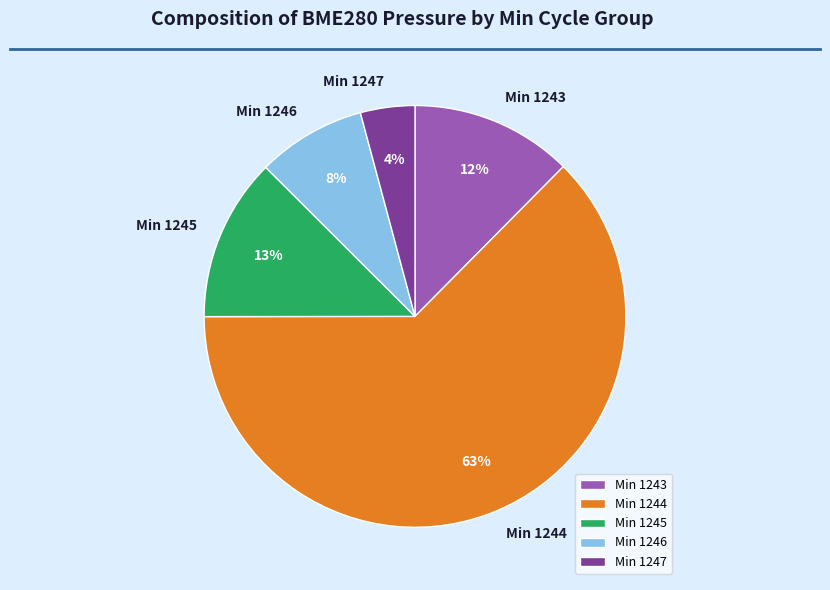

Do Min 1243 and Min 1244 together represent more than half of the pie?

Yes